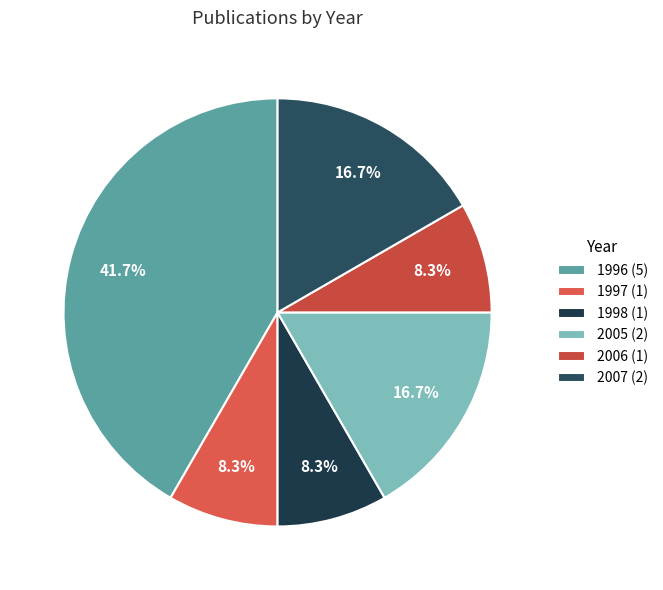

To the nearest percent, what portion does 1998 represent?

8%